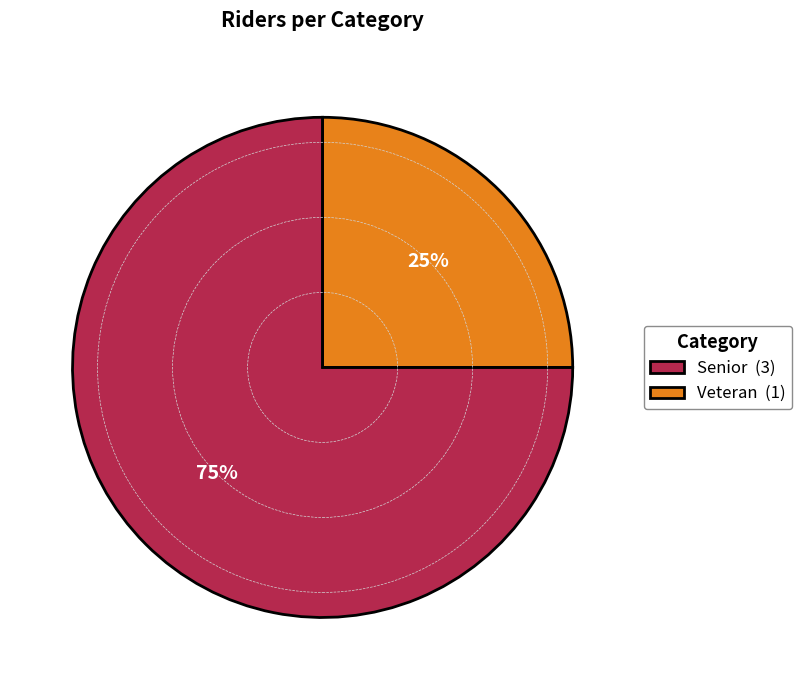

How many segments does this pie chart have?

2